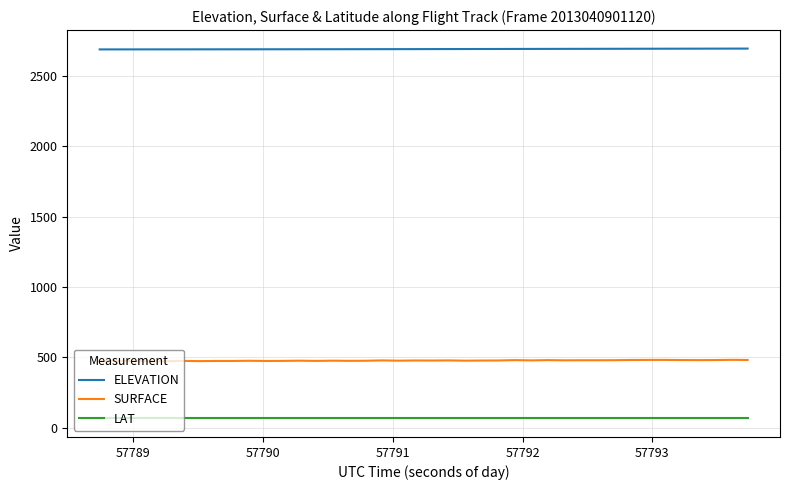

True or false: ELEVATION and LAT cross at least once.

False